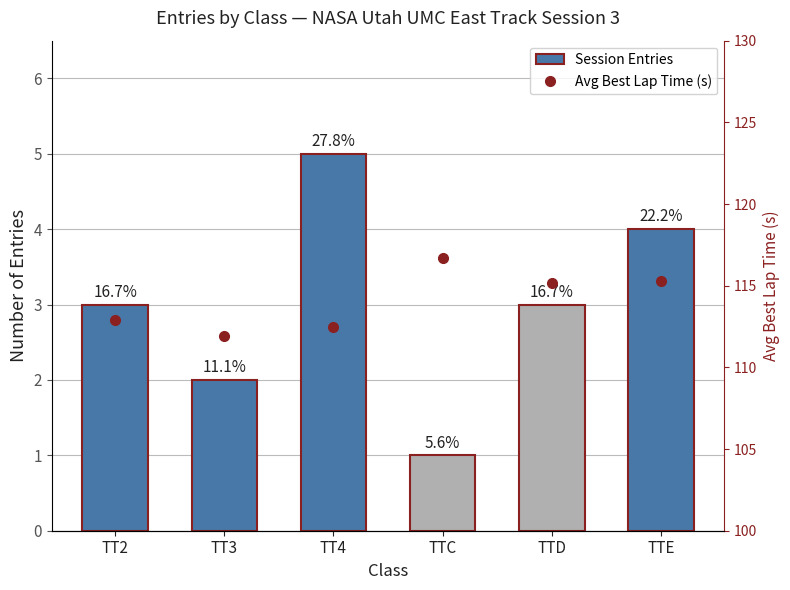

Where is Session Entries nearest to the value 3?

TT2